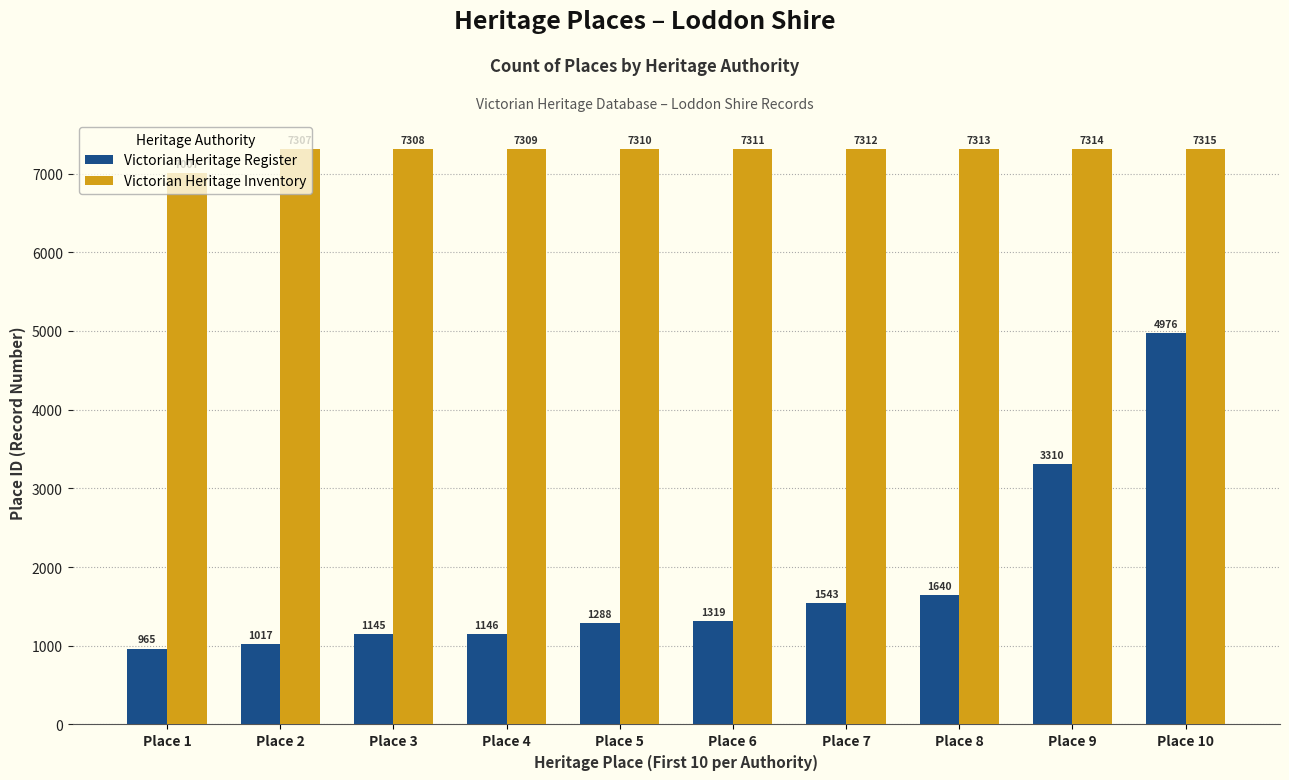

At how many categories does at least one series exceed 4276?

10